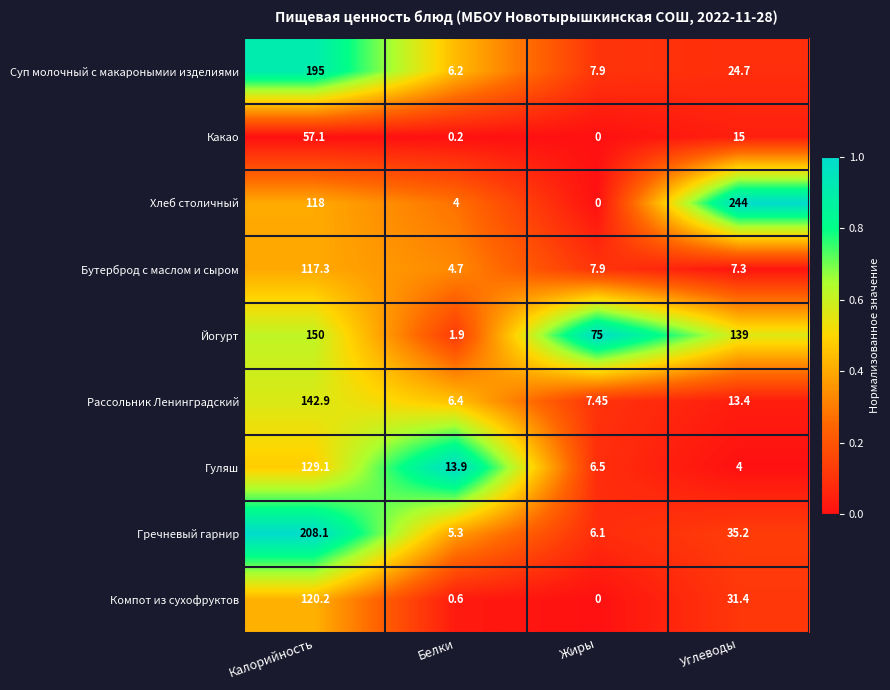

Where is Йогурт nearest to the value 75?

Жиры